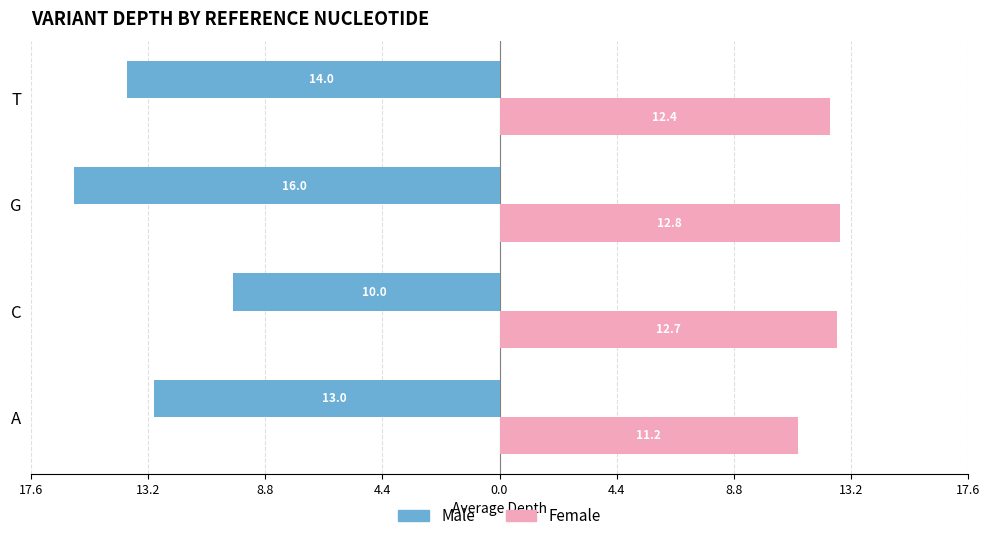

What are all the series names shown in the legend?

Male, Female